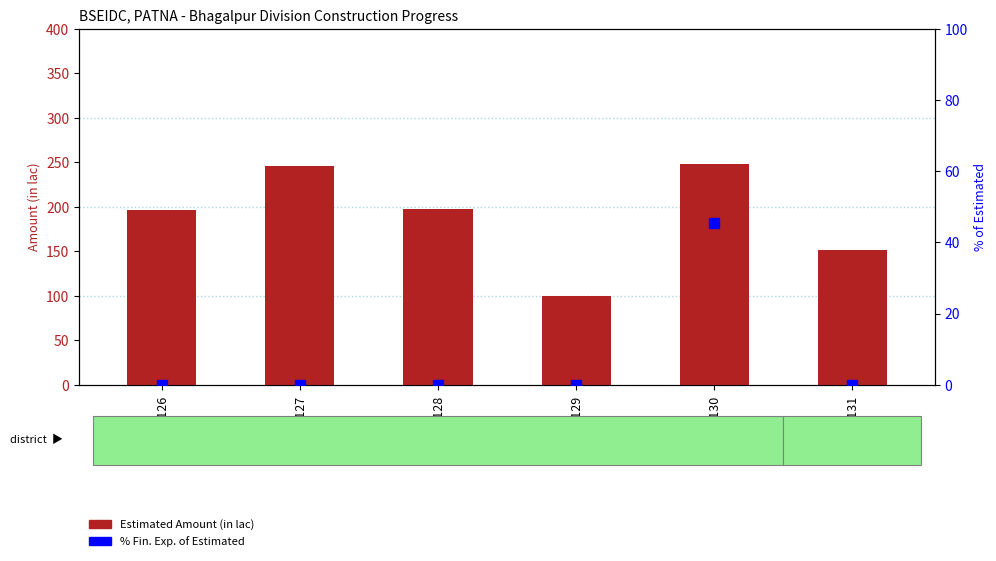

Which series contains the highest Y value?

Estimated Amount (in lac)